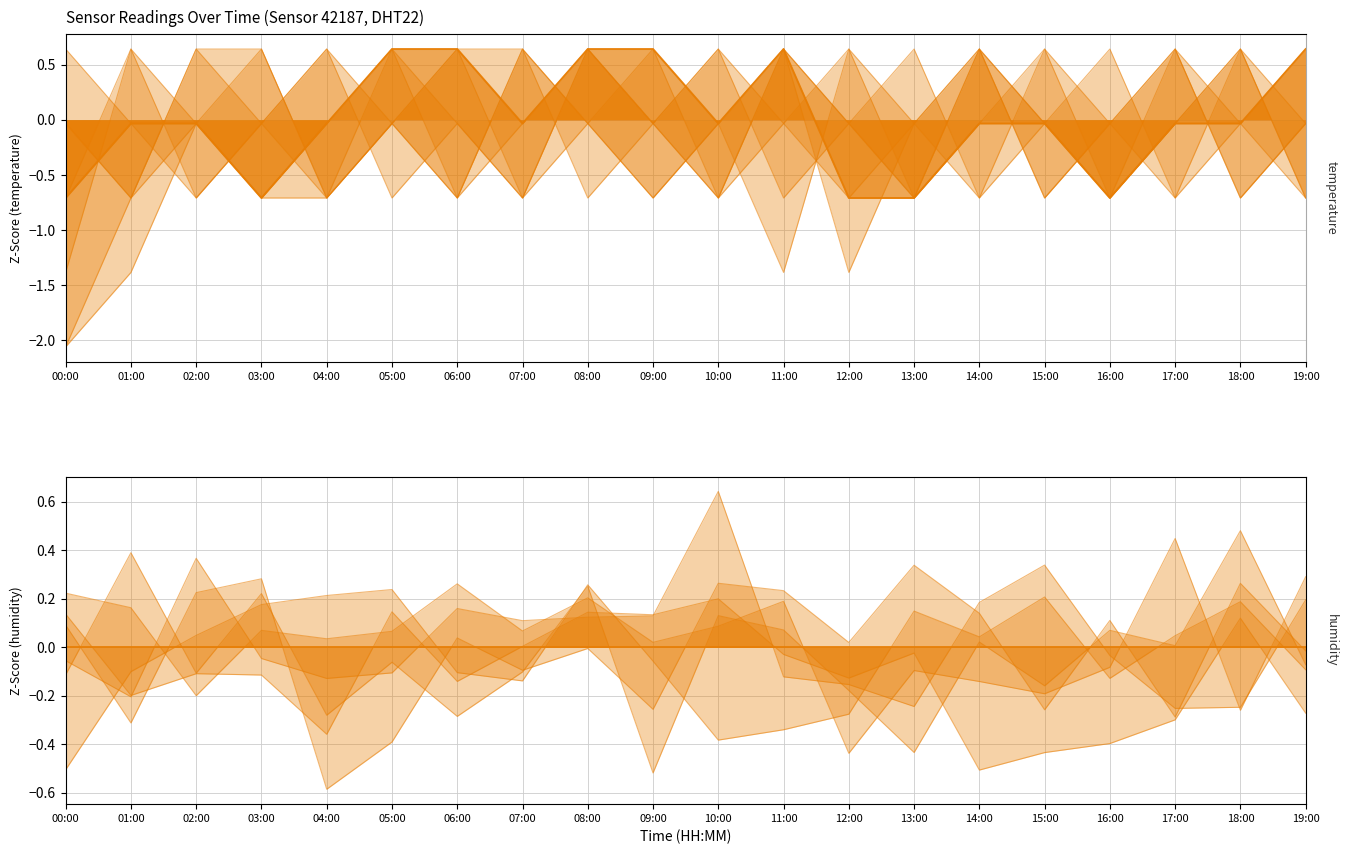

What is the label of the 18th point from the right?

02:00